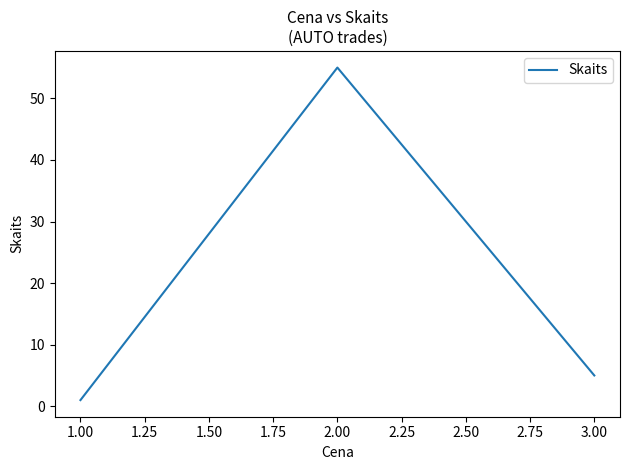

The value at 2.00 is 96. True or false?

False